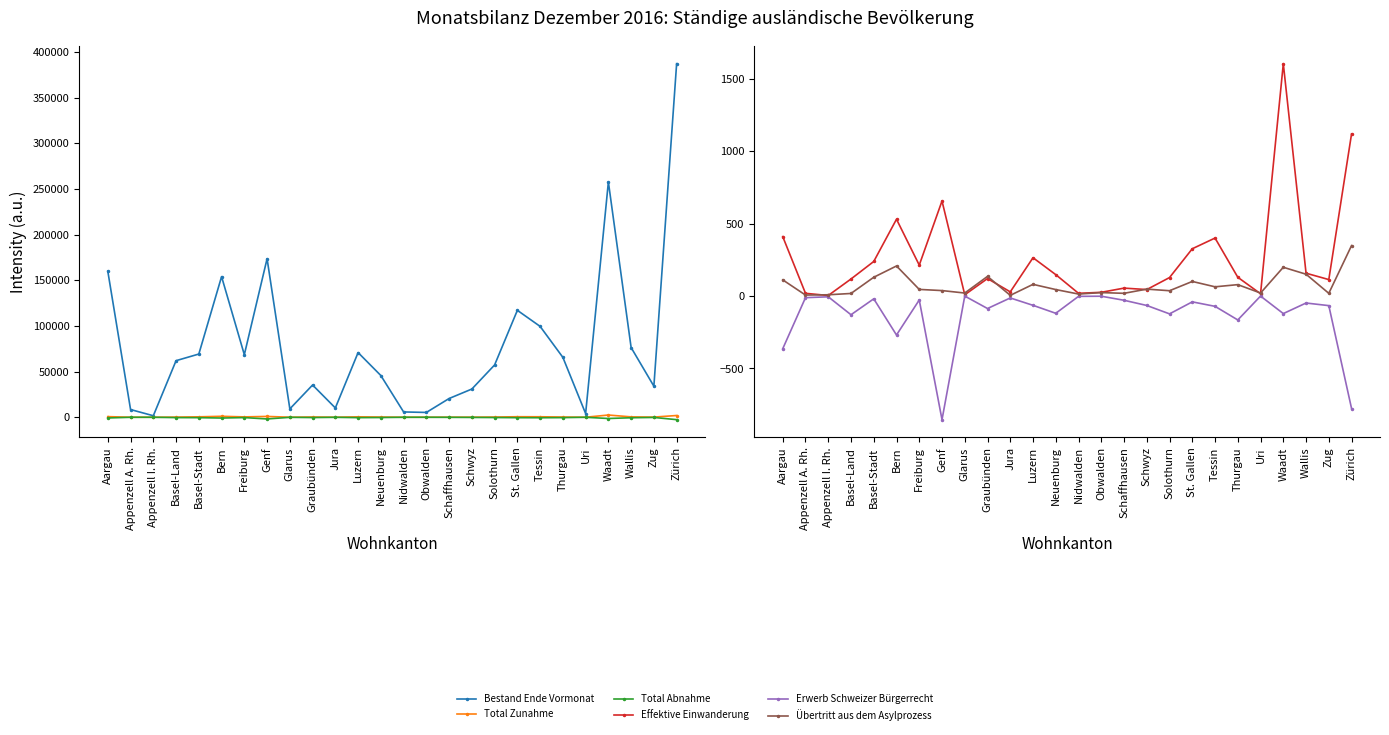

What are all the series names shown in the legend?

Bestand Ende Vormonat, Total Zunahme, Total Abnahme, Effektive Einwanderung, Erwerb Schweizer Bürgerrecht, Übertritt aus dem Asylprozess